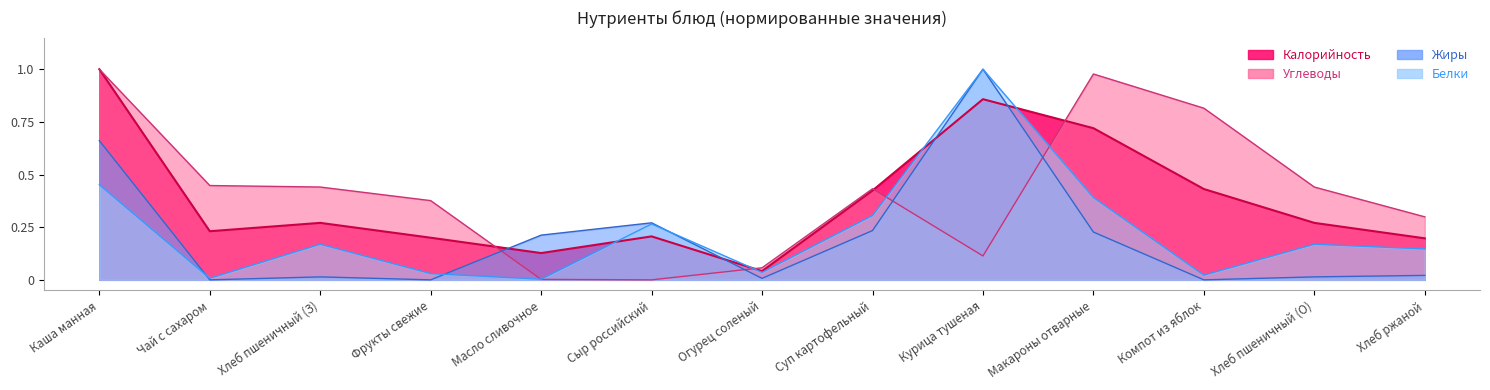

Reading left to right, transcribe all the data shown in this chart.

Калорийность: 1.0	0.2	0.3	0.2	0.1	0.2	0.0	0.4	0.9	0.7	0.4	0.3	0.2
Белки: 0.5	0.0	0.2	0.0	0.0	0.3	0.0	0.3	1.0	0.4	0.0	0.2	0.1
Жиры: 0.7	0.0	0.0	0.0	0.2	0.3	0.0	0.2	1.0	0.2	0.0	0.0	0.0
Углеводы: 1.0	0.4	0.4	0.4	0.0	0.0	0.1	0.4	0.1	1.0	0.8	0.4	0.3